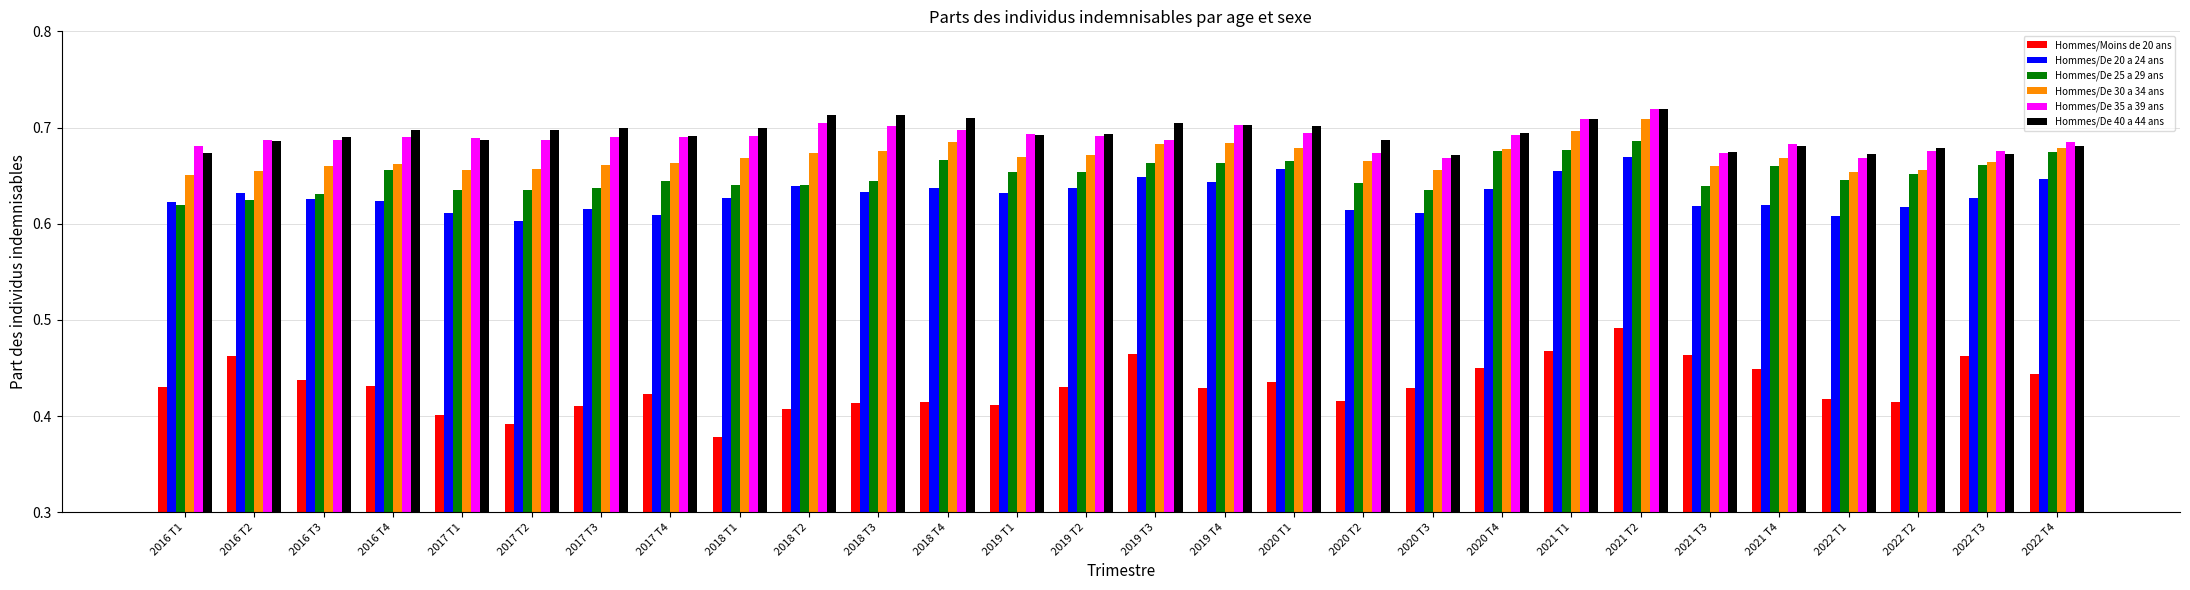

Which label corresponds to the smallest value in the chart?

2018 T1